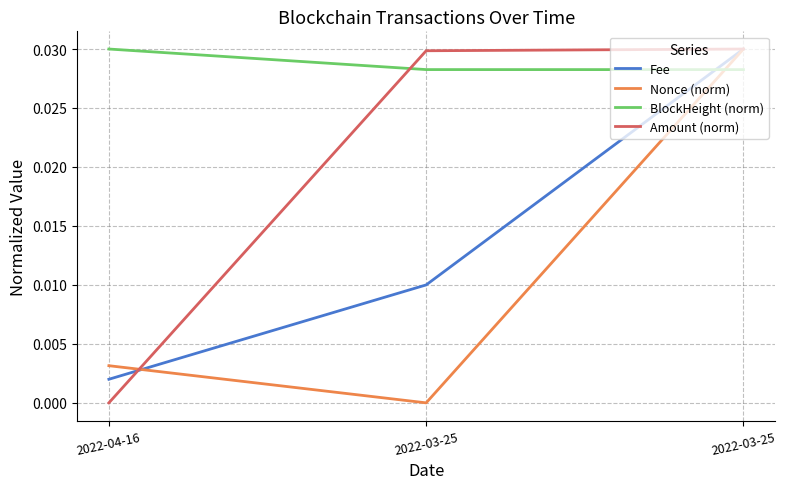

Does the chart display data point markers on the line(s)?

No